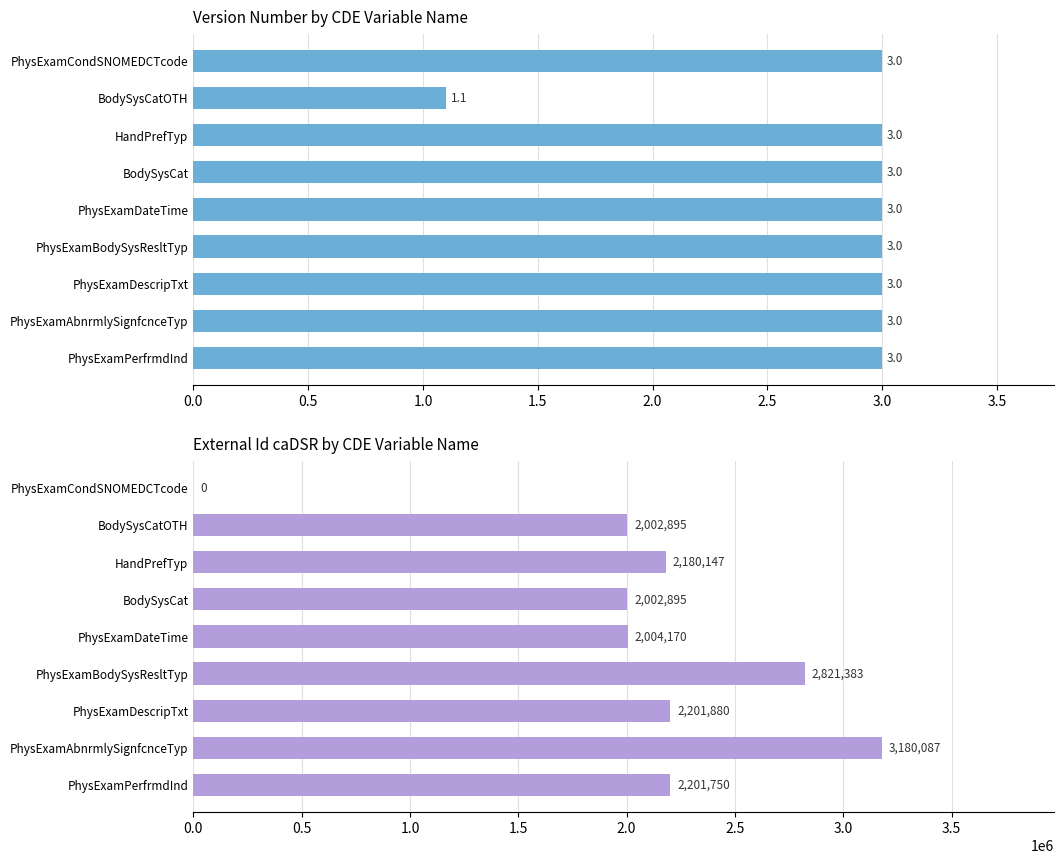

What is the difference between the maximum and minimum values in the External Id caDSR series?

3180087.0